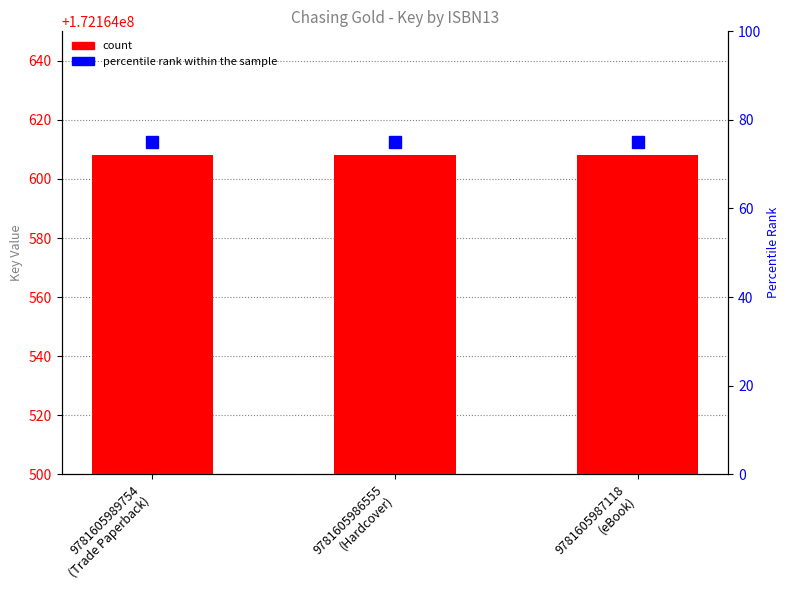

What is the total value across all series at 9781605987118
(eBook)?

172164683